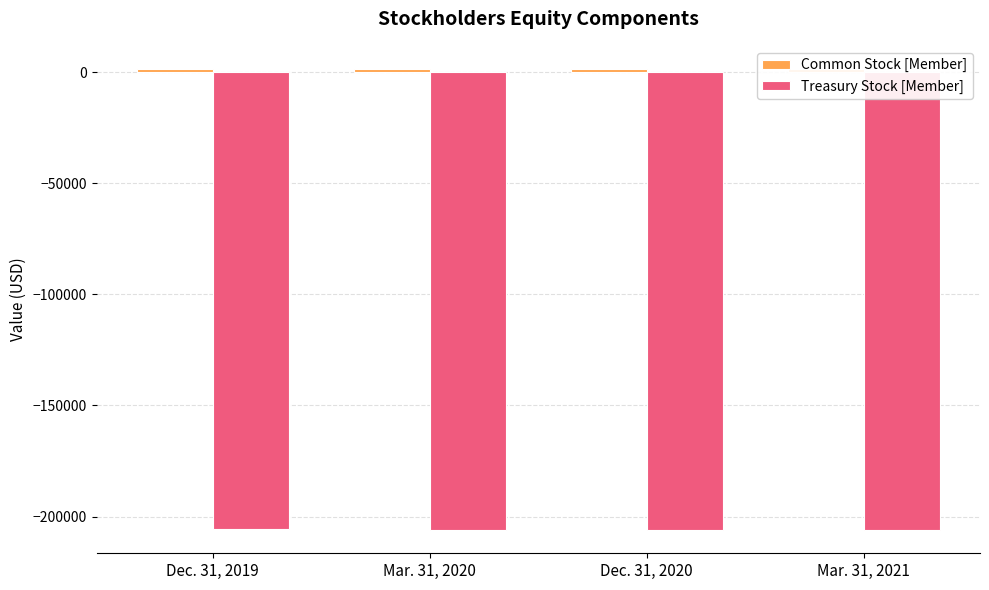

What position from the left is Mar. 31, 2021?

4